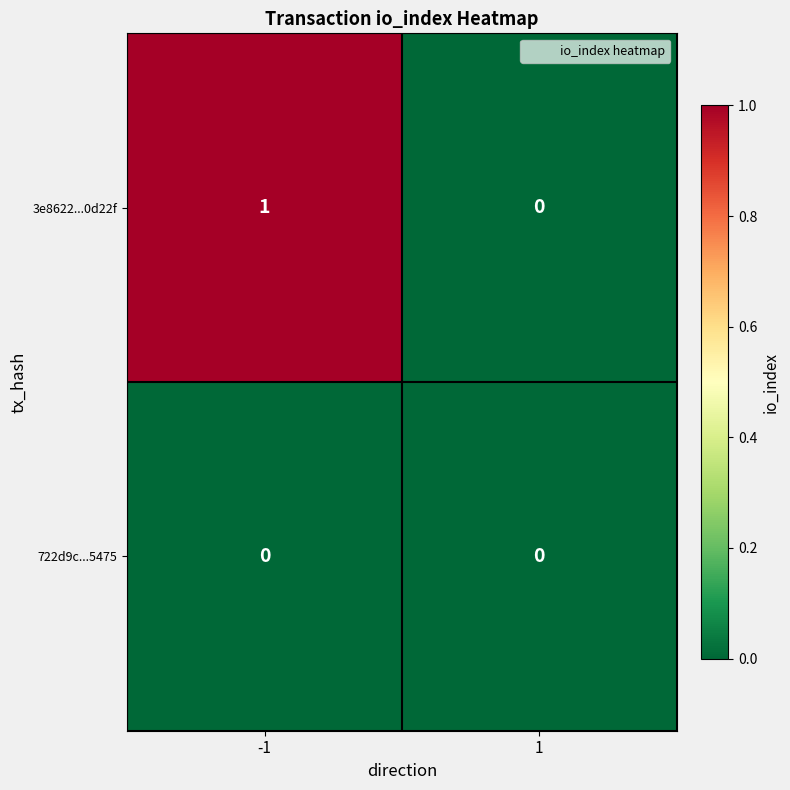

How many values in the 3e8622...0d22f series are below 1?

1